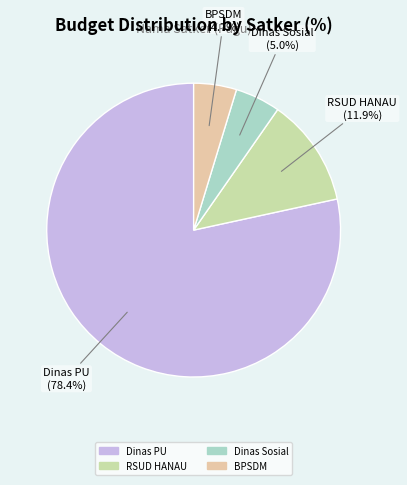

How many slices are in this pie chart?

4